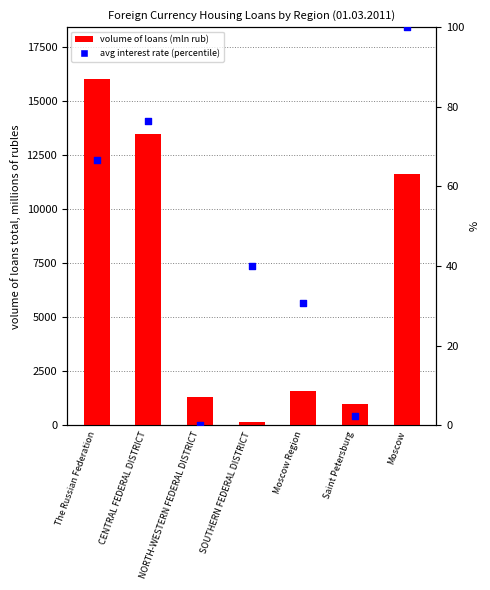

At which category is the sum across all series the highest?

The Russian Federation